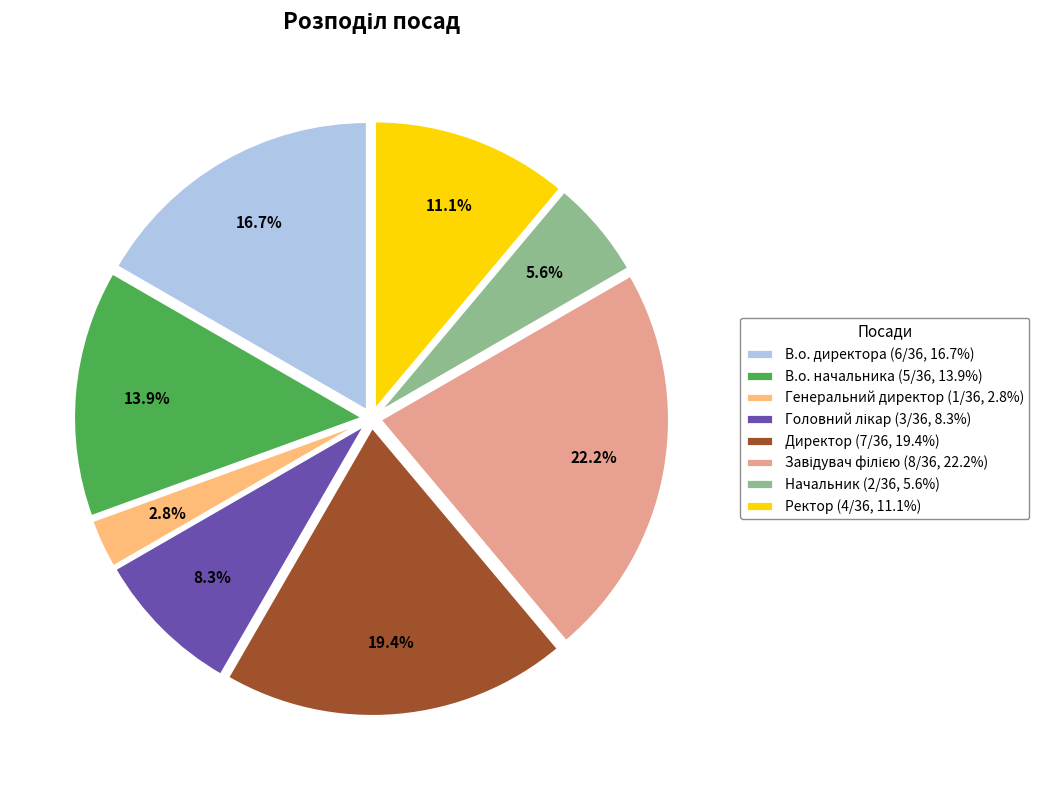

What is the ratio of the value at Ректор (4/36, 11.1%) to the value at В.о. начальника (5/36, 13.9%)?

0.8